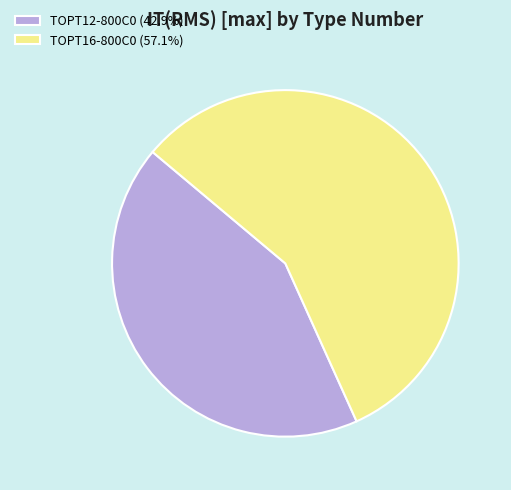

What is the ratio of the value at TOPT16-800C0 (57.1%) to the value at TOPT12-800C0 (42.9%)?

1.3